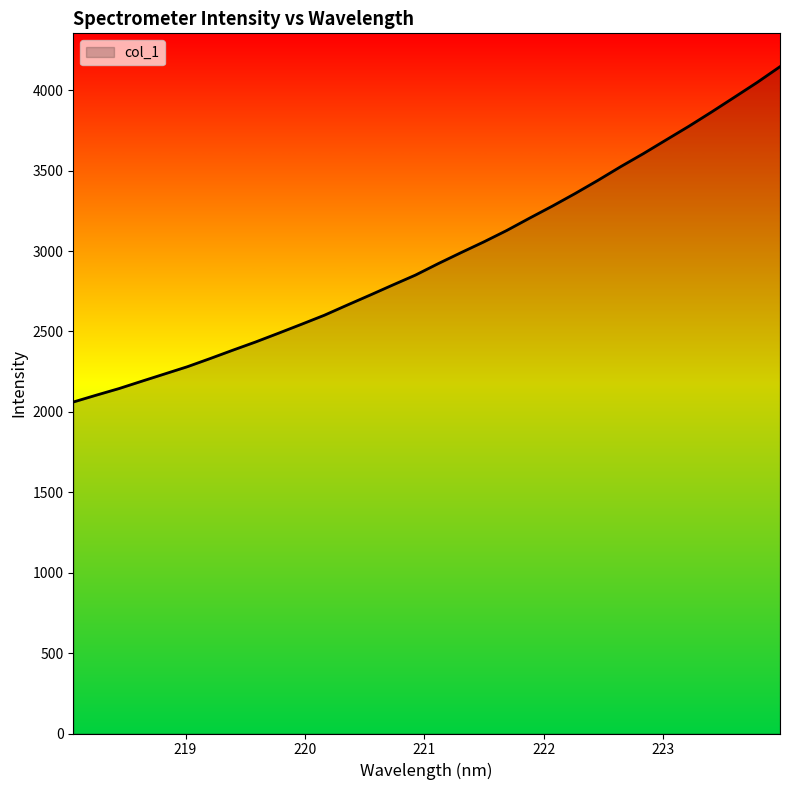

What is the difference between the maximum and minimum values?

2085.1